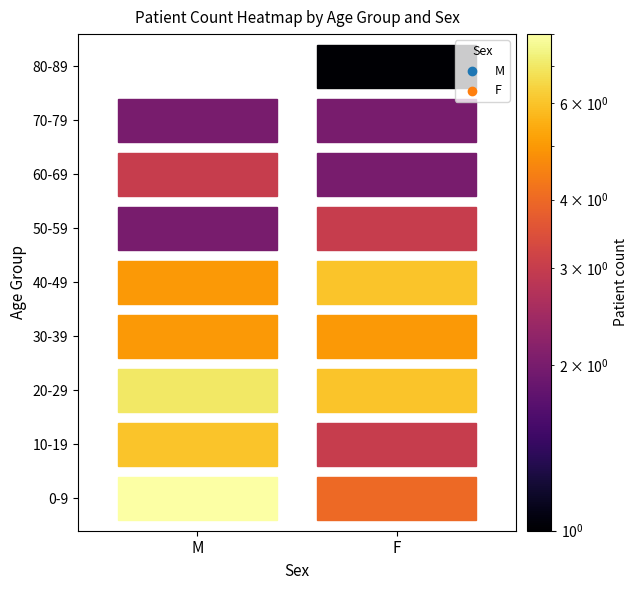

What is the spread (max minus min) of values at F?

5